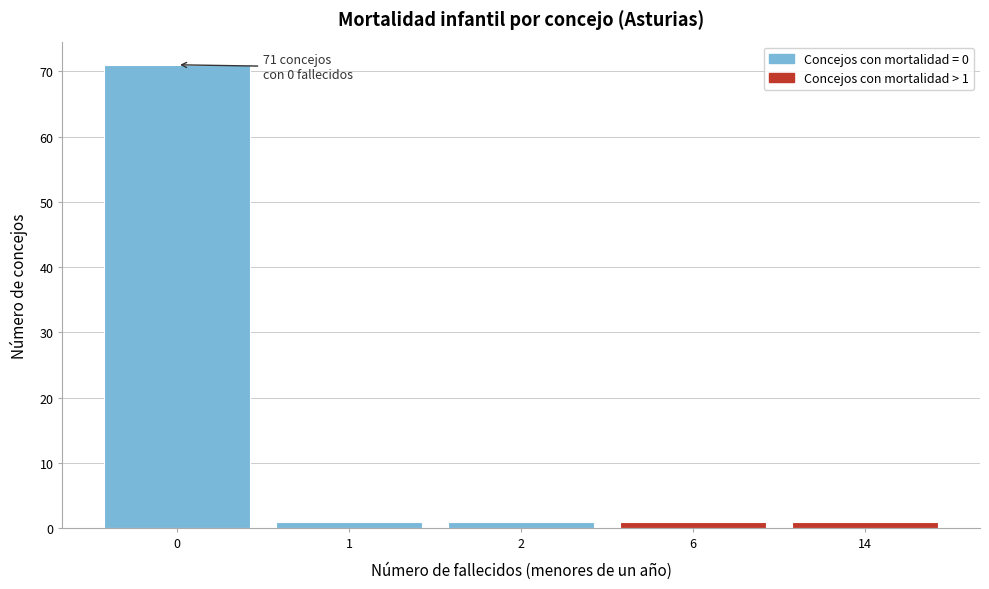

Reading left to right, extract all data points from this chart.

71	1	1	1	1